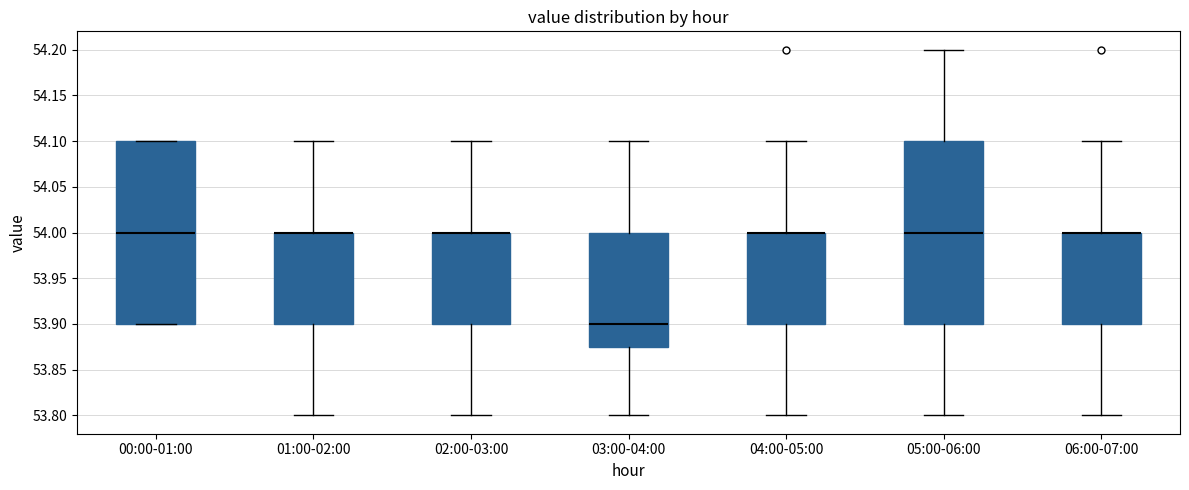

Where is the lower edge of the box for 06:00-07:00 on the y-axis? The values are not printed on the chart, so give them approximately, as read against the axis.

53.900